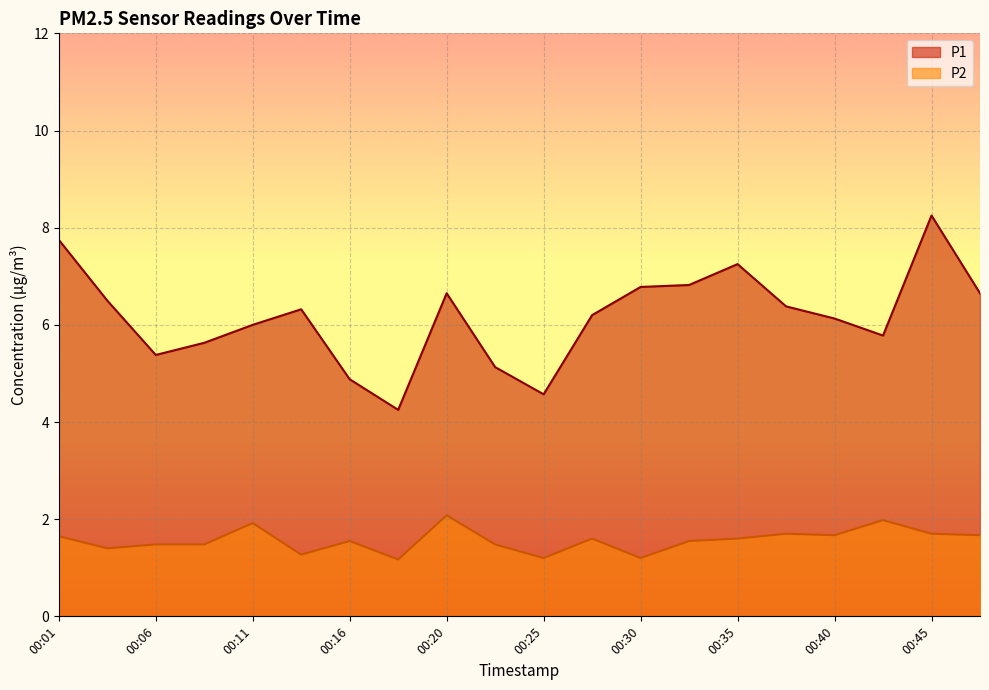

Read the P1 value at 00:48.

6.7